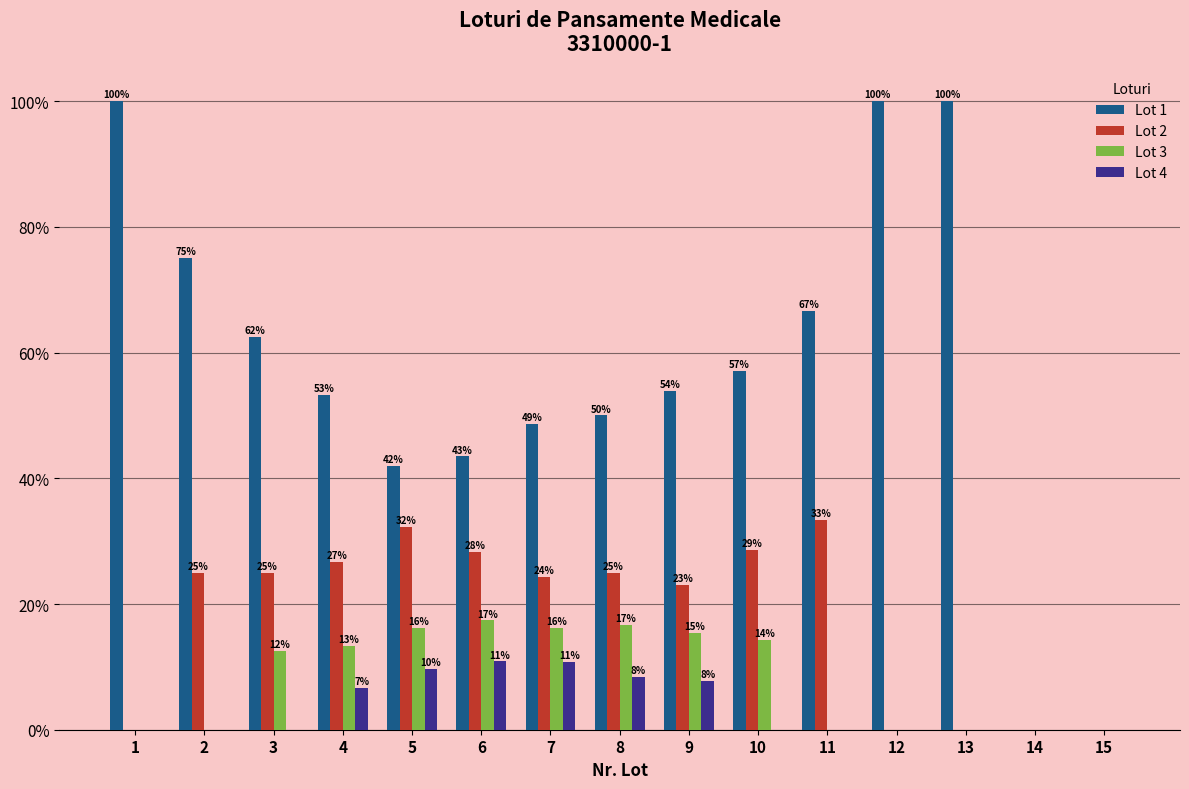

At which category does the chart reach its peak across all series?

1